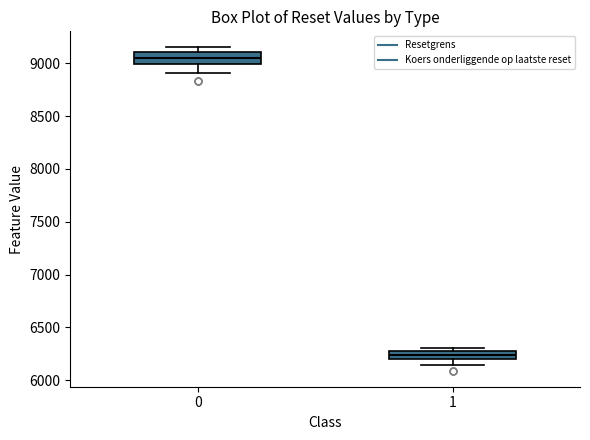

Which box has the lowest median line?

1